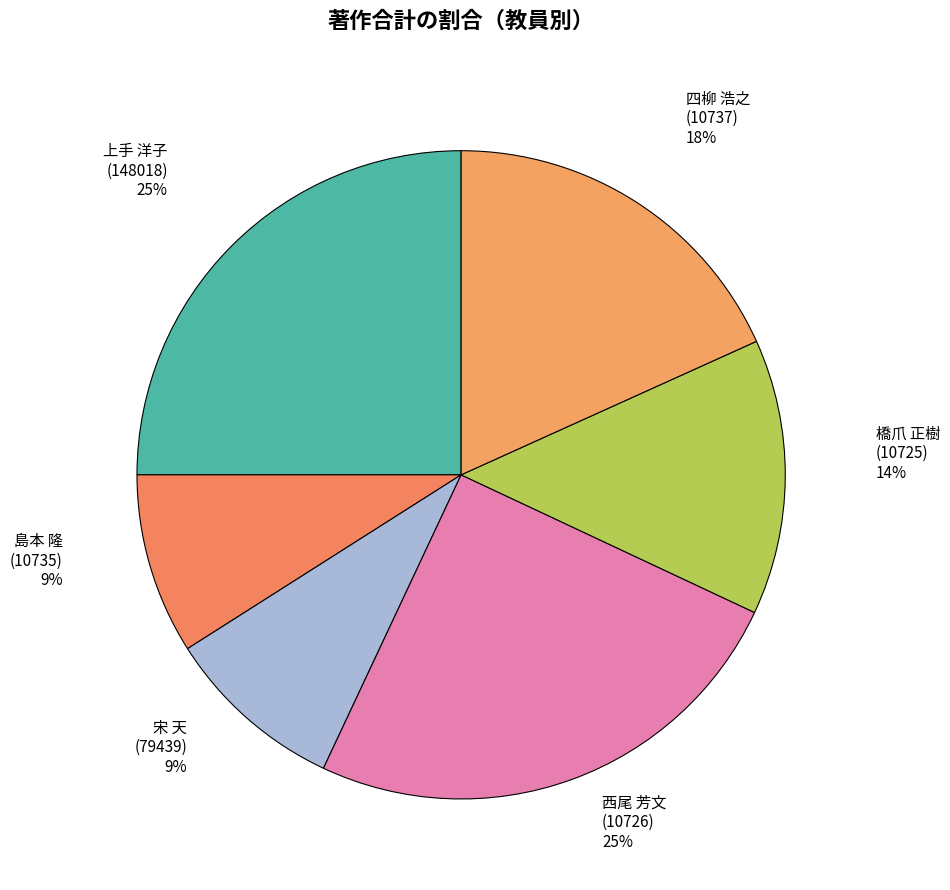

Approximately how many times larger is the value at 島本 隆 (10735) 9% compared to 西尾 芳文 (10726) 25%?

0.4